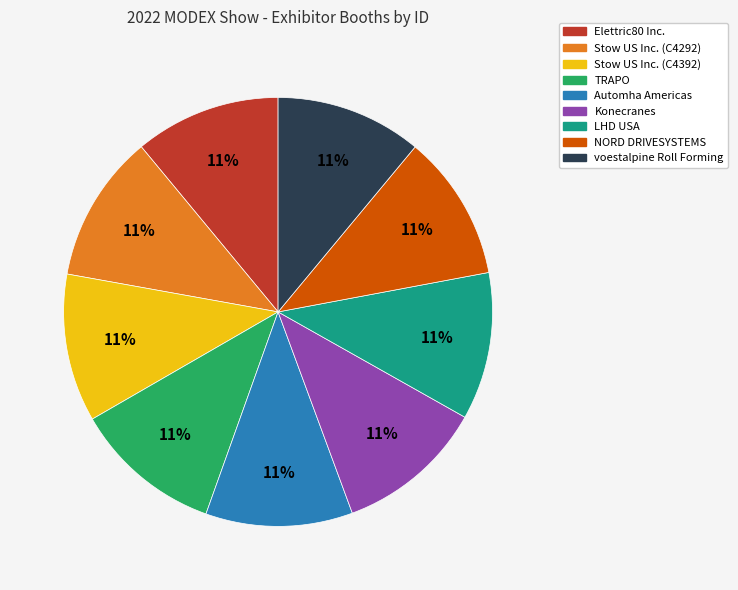

Is it true that Automha Americas is 5% of the pie?

False